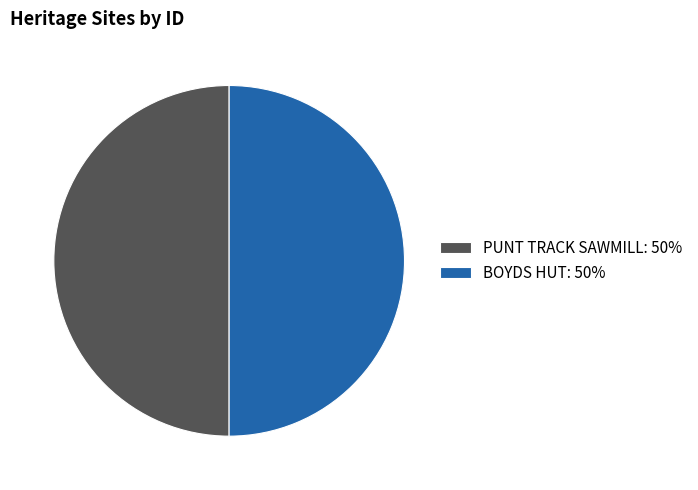

Approximately how many times larger is the value at PUNT TRACK SAWMILL: 50% compared to BOYDS HUT: 50%?

1.0